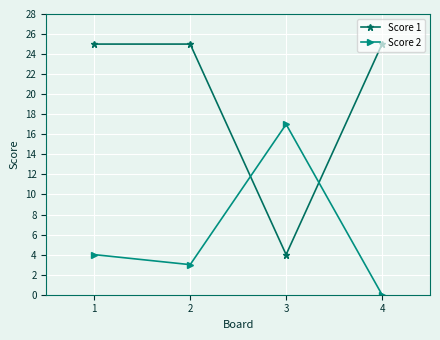

How many series are shown in this chart?

2